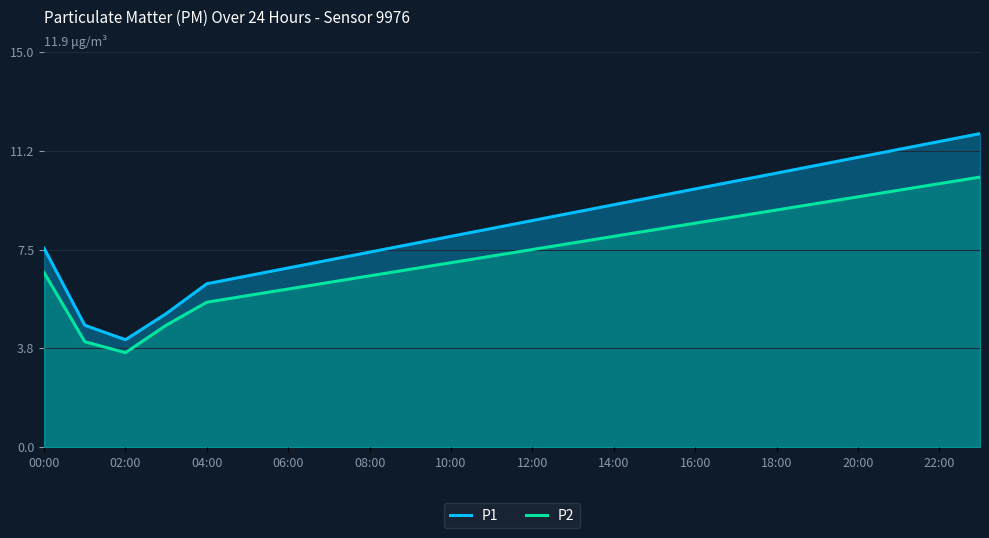

Which category has the lowest value in the P2 series?

02:00